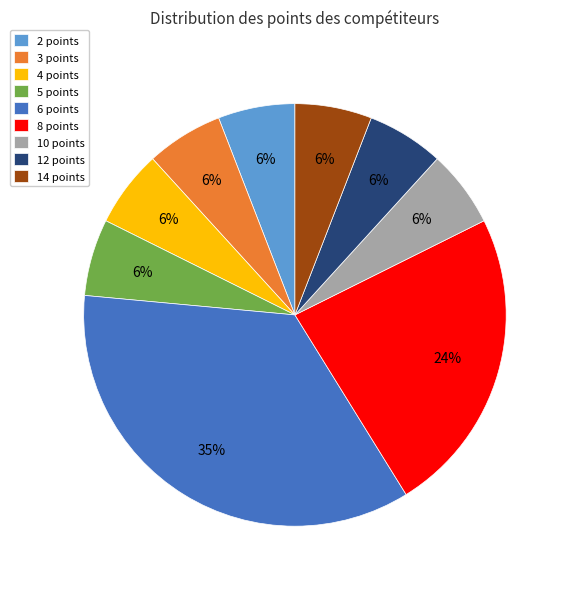

Approximately how many times larger is the value at 3 points compared to 4 points?

1.0